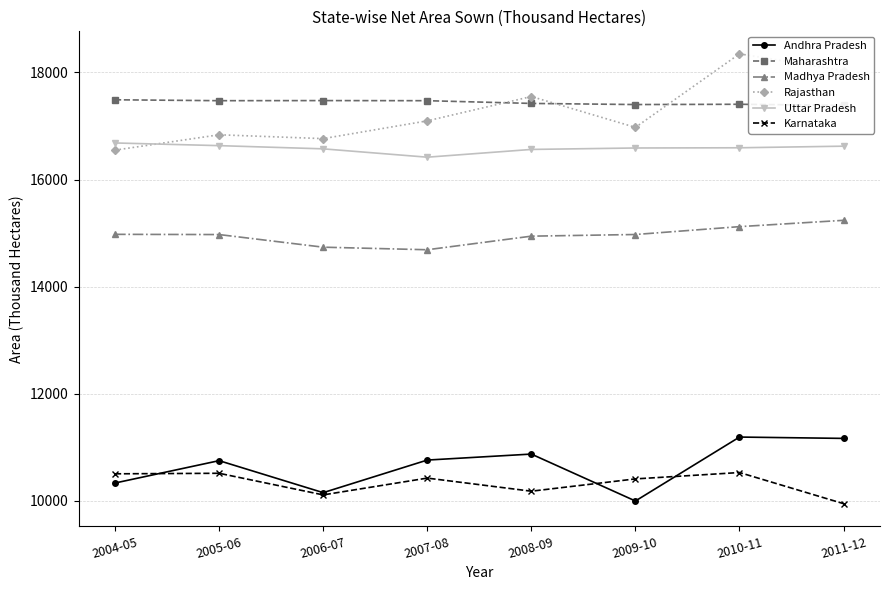

What is the value of the Uttar Pradesh point at the 8th from the left?

16623